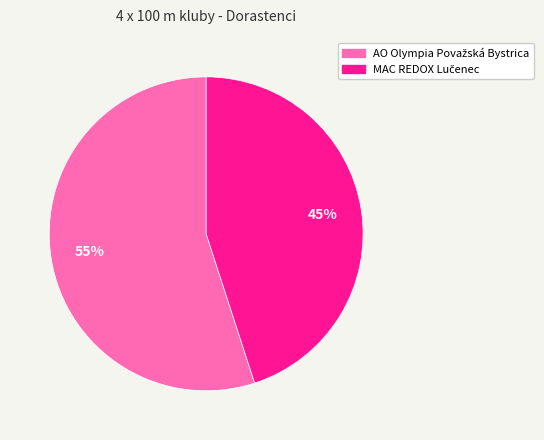

To the nearest percent, what is the difference between the largest and smallest slice percentages?

10%